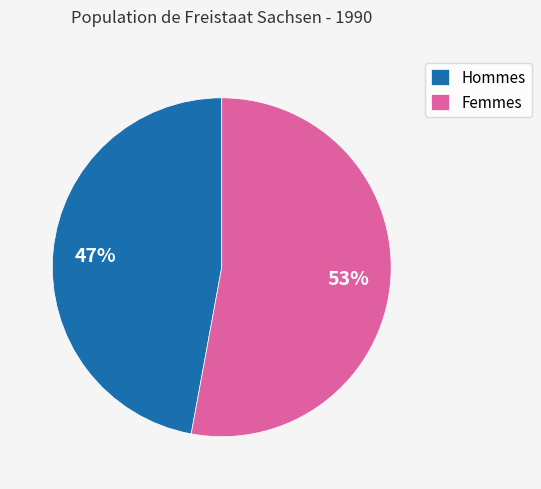

How many segments does this pie chart have?

2